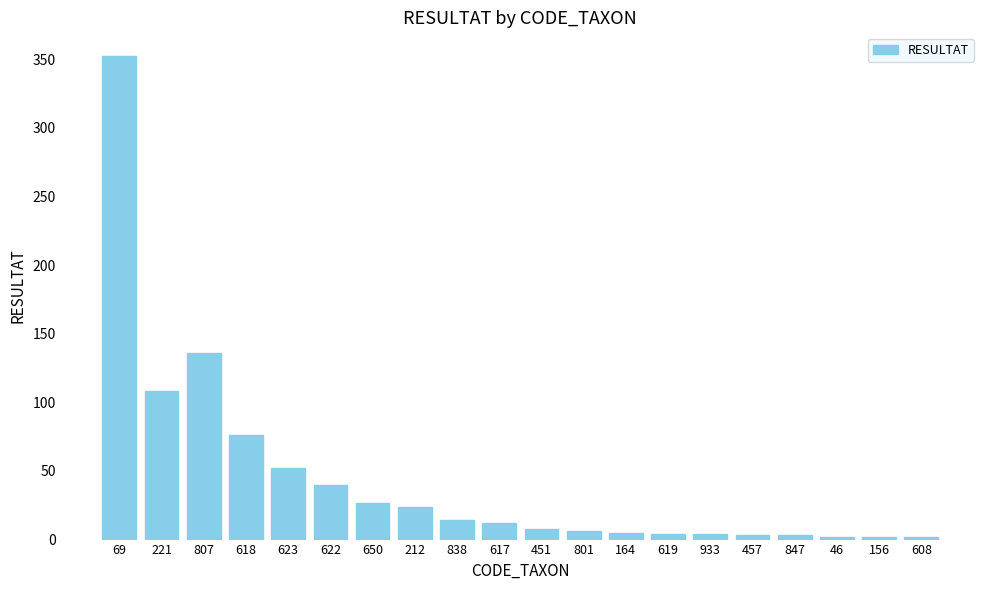

What is the change in value from 622 to 617?

-28